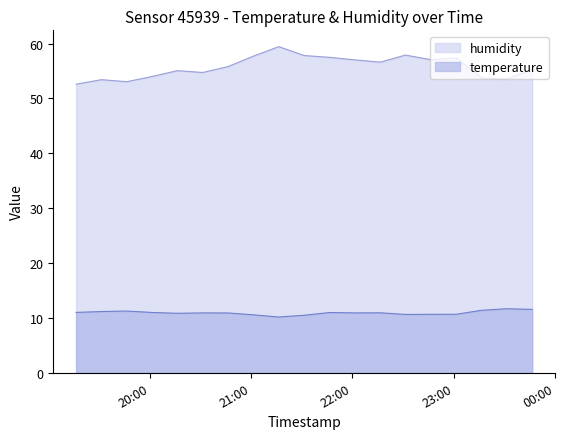

Reading right to left, transcribe all the data shown in this chart.

temperature: 2024-02-21T23:46:32=11.6	2024-02-21T23:31:30=11.7	2024-02-21T23:16:29=11.4	2024-02-21T23:01:28=10.7	2024-02-21T22:46:28=10.7	2024-02-21T22:31:27=10.6	2024-02-21T22:16:27=10.9	2024-02-21T22:01:26=10.9	2024-02-21T21:46:25=11.0	2024-02-21T21:31:25=10.5	2024-02-21T21:16:22=10.2	2024-02-21T21:01:22=10.6	2024-02-21T20:46:21=10.9	2024-02-21T20:31:18=10.9	2024-02-21T20:16:18=10.8	2024-02-21T20:01:18=11.0	2024-02-21T19:46:17=11.2	2024-02-21T19:31:17=11.2	2024-02-21T19:16:17=11.0
humidity: 2024-02-21T23:46:32=55.3	2024-02-21T23:31:30=53.5	2024-02-21T23:16:29=53.7	2024-02-21T23:01:28=57.4	2024-02-21T22:46:28=57.0	2024-02-21T22:31:27=57.9	2024-02-21T22:16:27=56.6	2024-02-21T22:01:26=57.0	2024-02-21T21:46:25=57.5	2024-02-21T21:31:25=57.8	2024-02-21T21:16:22=59.4	2024-02-21T21:01:22=57.7	2024-02-21T20:46:21=55.8	2024-02-21T20:31:18=54.7	2024-02-21T20:16:18=55.0	2024-02-21T20:01:18=54.0	2024-02-21T19:46:17=53.0	2024-02-21T19:31:17=53.4	2024-02-21T19:16:17=52.6